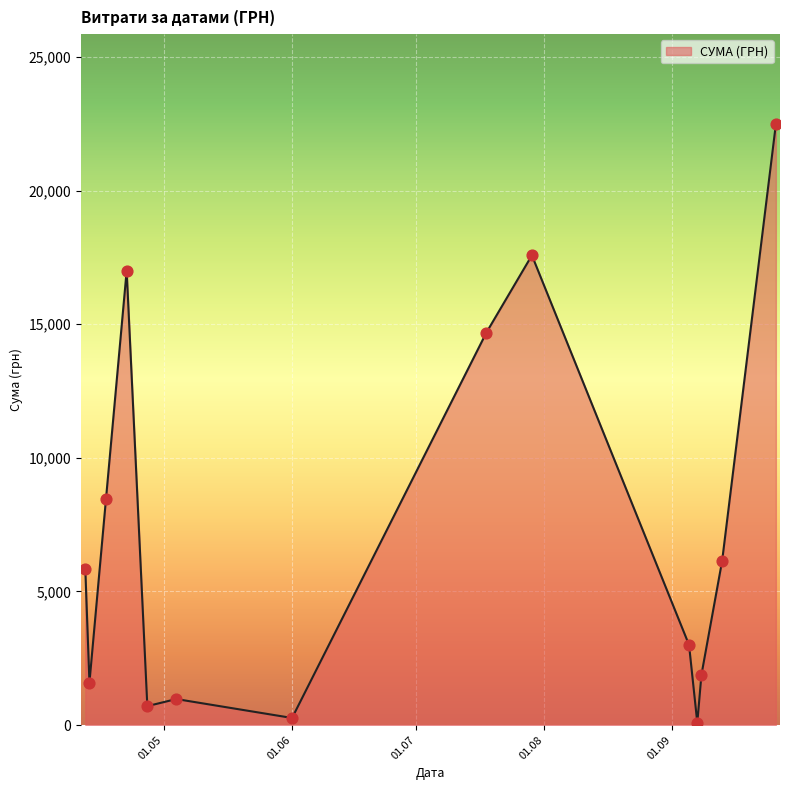

What is the maximum value shown in the chart?

22483.2